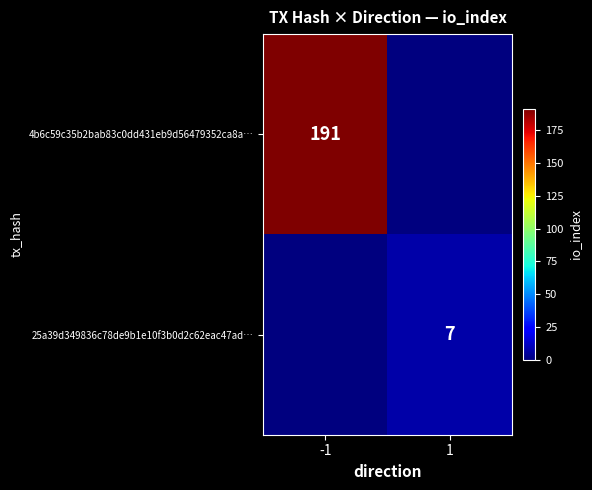

The value of 25a39d349836c78de9b1e10f3b0d2c62eac47ad… at 1 is 7. True or false?

True